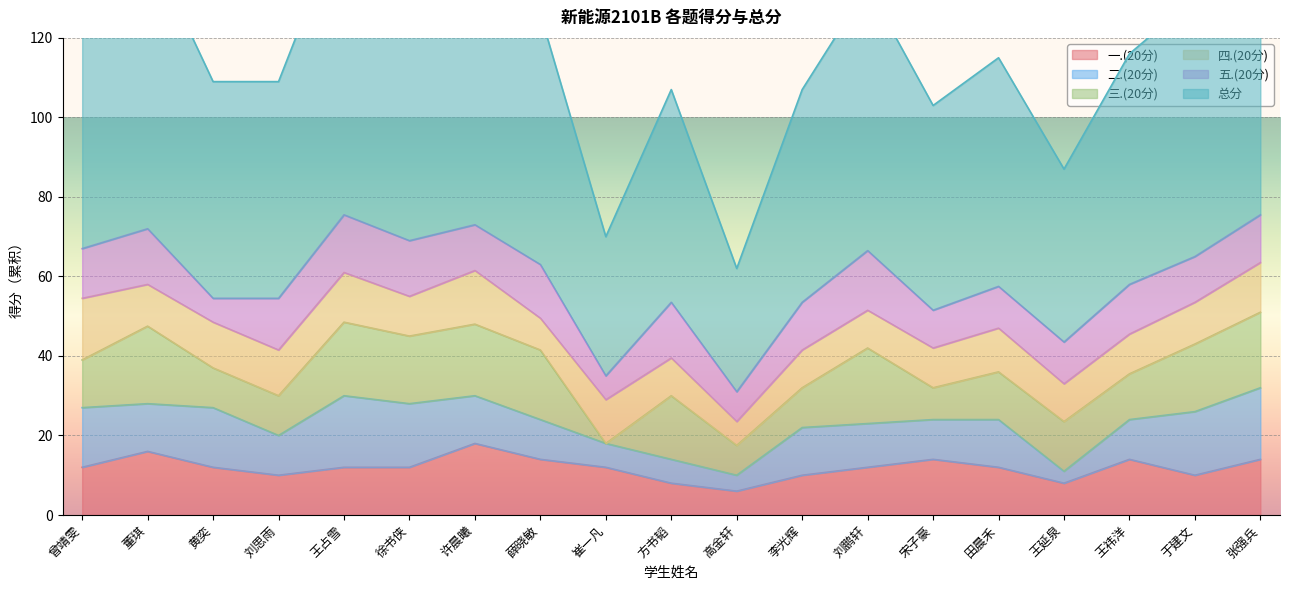

True or false: 总分 and 五.(20分) cross at least once.

False